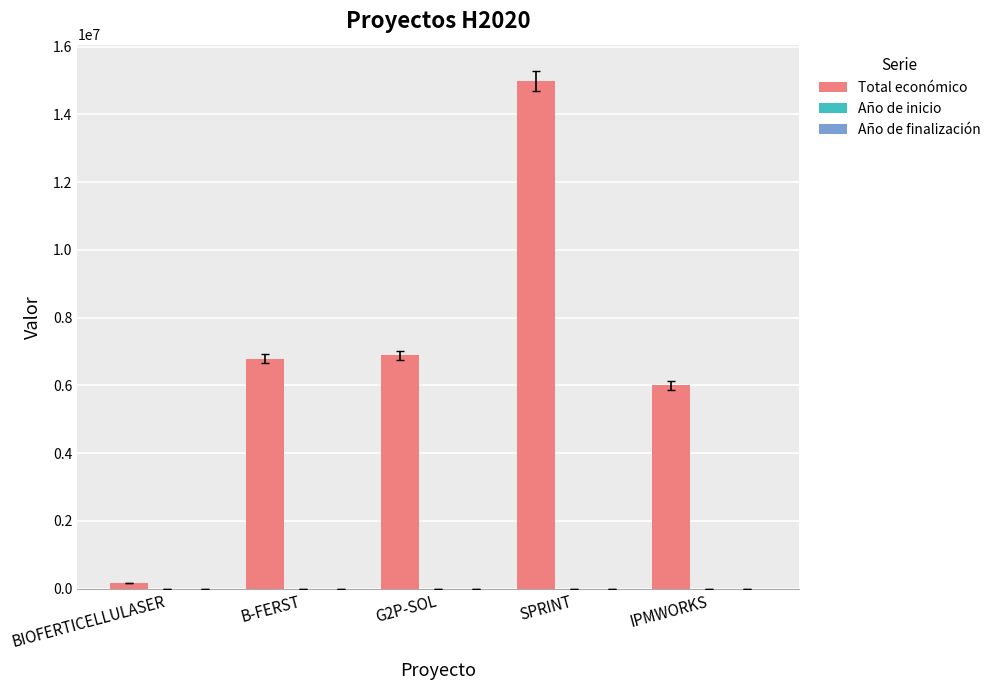

At which category is the sum across all series the highest?

SPRINT